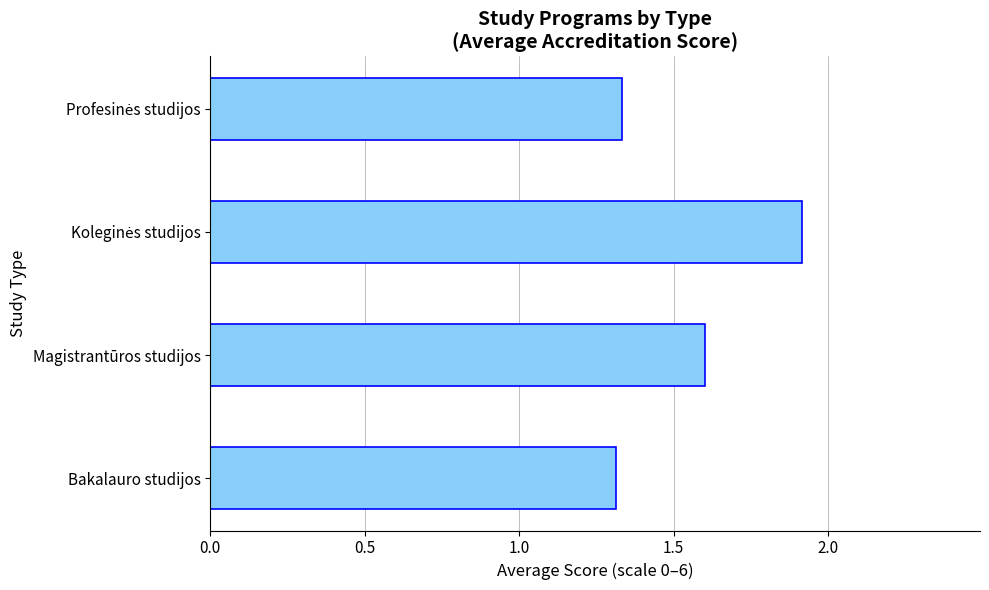

Are the bars horizontal?

Yes